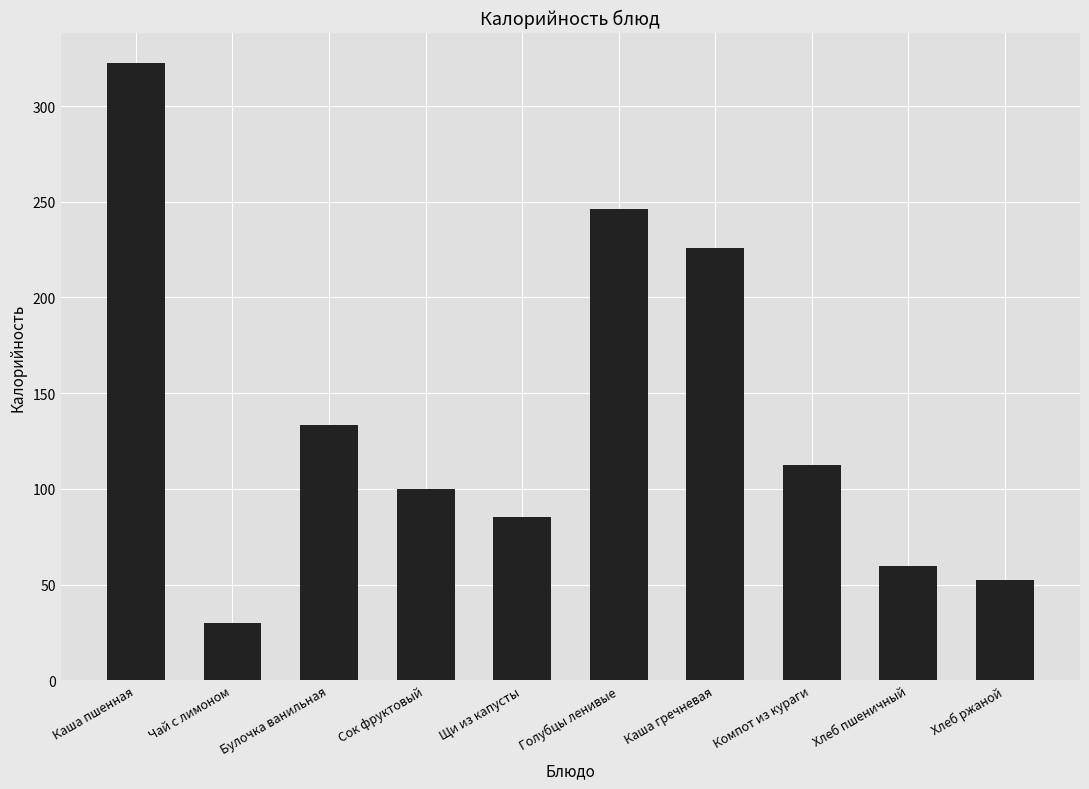

Between Хлеб пшеничный and Чай с лимоном, which is larger?

Хлеб пшеничный